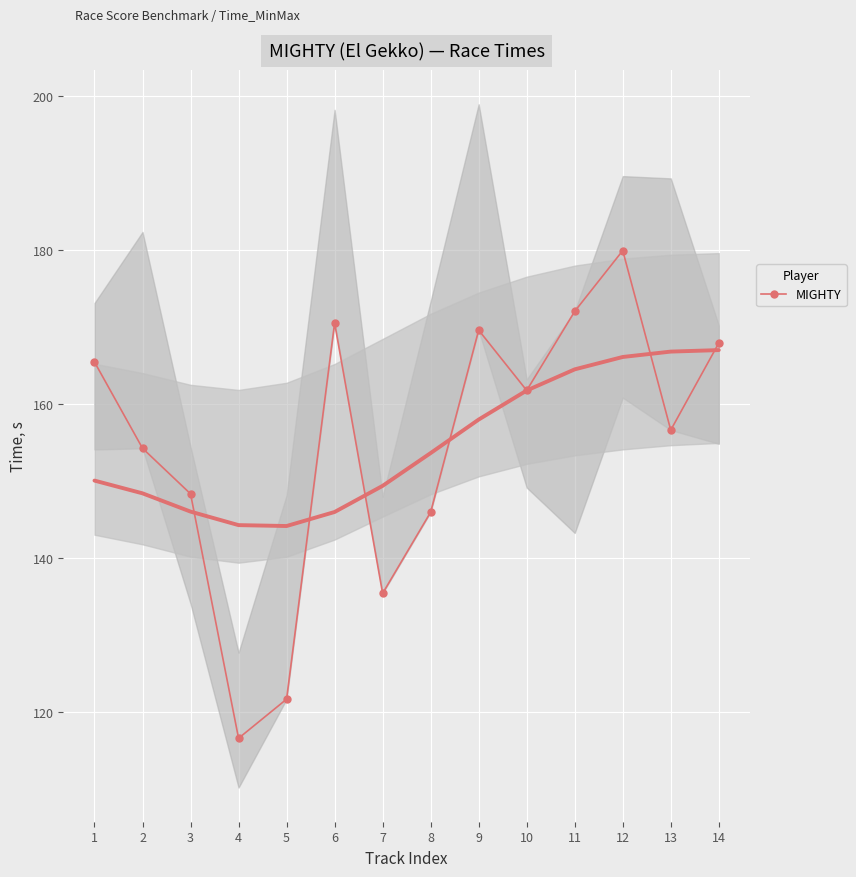

What is the average value?

154.8